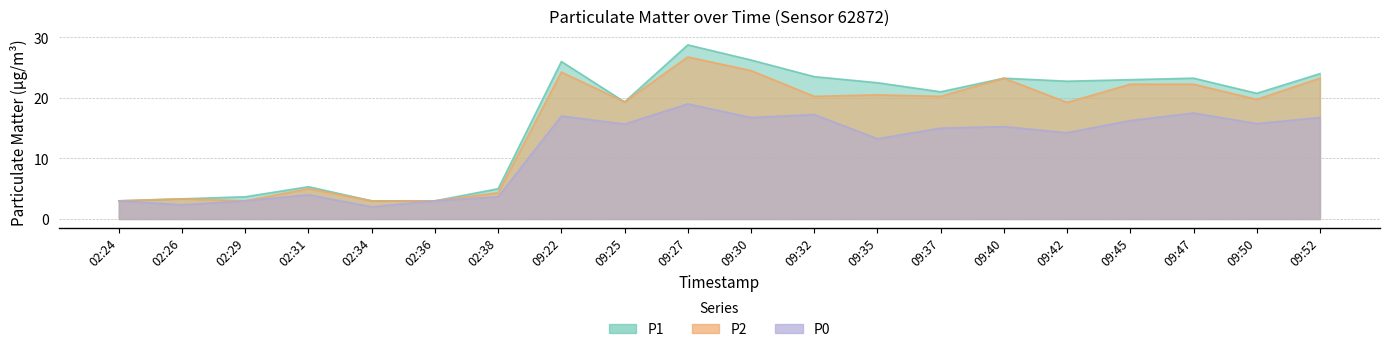

True or false: P0 and P2 intersect in this chart.

False